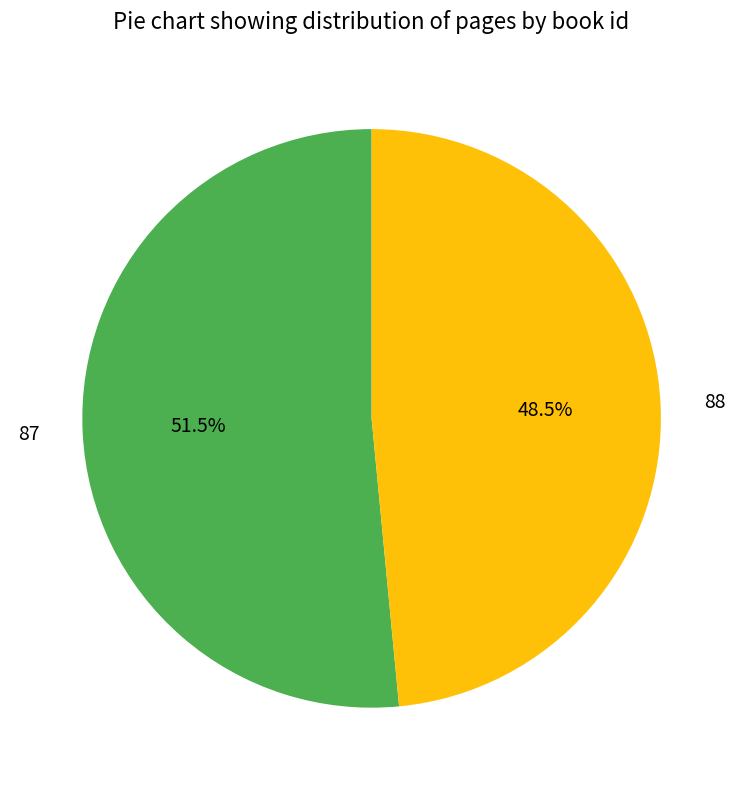

Approximately how many times larger is the value at 88 compared to 87?

0.9